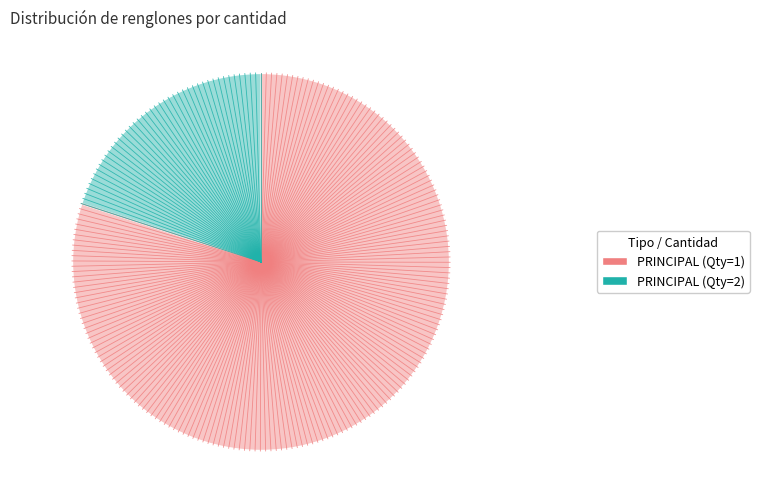

Which slice represents more than half of the pie?

PRINCIPAL (Qty=1)